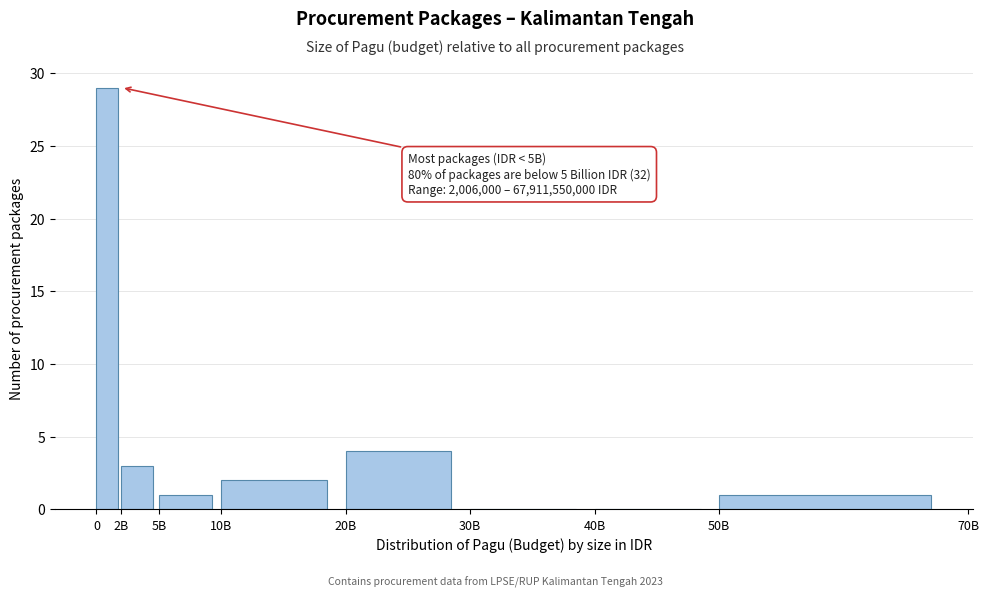

Reading right to left, extract all data points from this chart.

50B=1	40B=0	30B=0	20B=4	10B=2	5B=1	2B=3	0=29